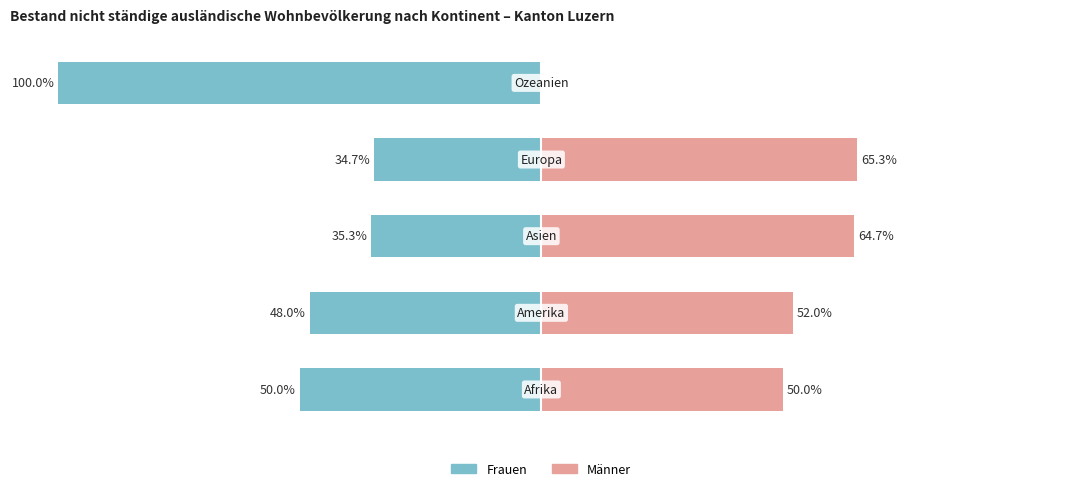

How many bars are there in each group?

2